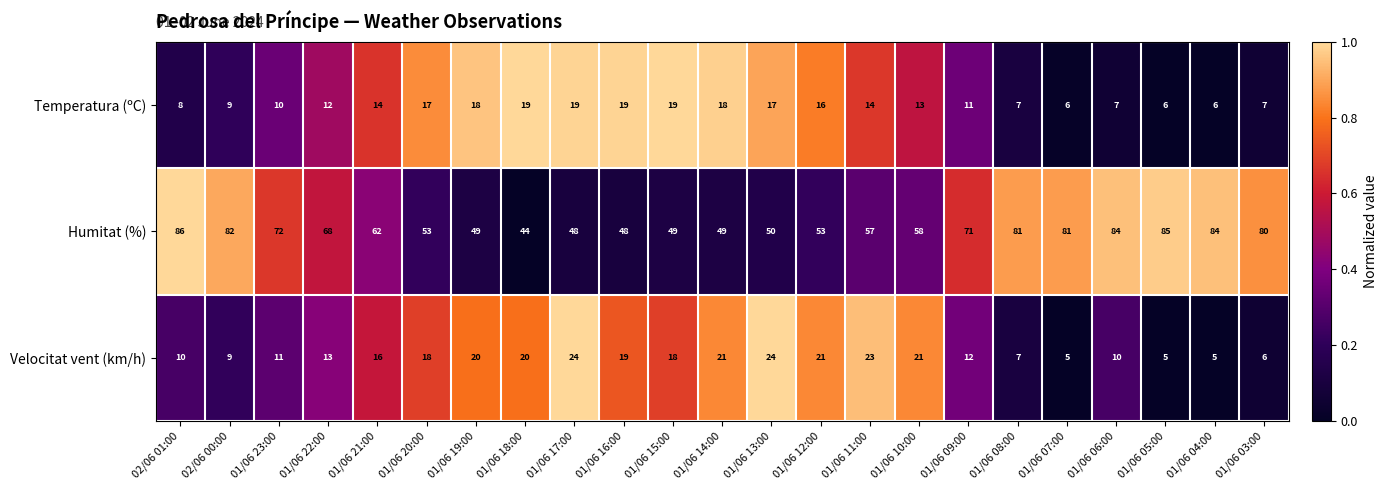

At how many categories does at least one series exceed 79?

8